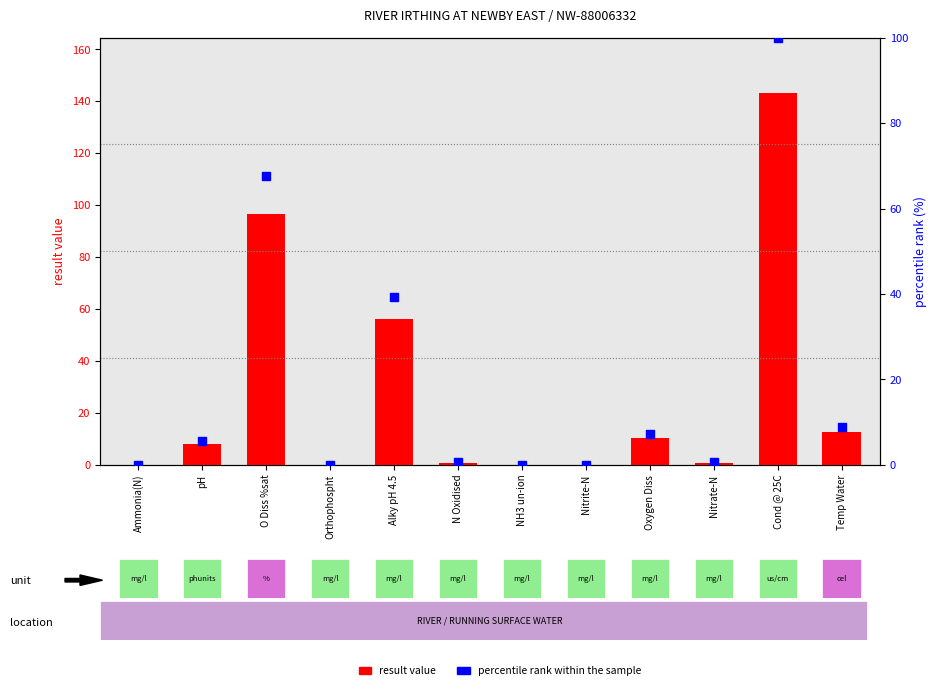

Which series has the largest Y range (max minus min)?

result value